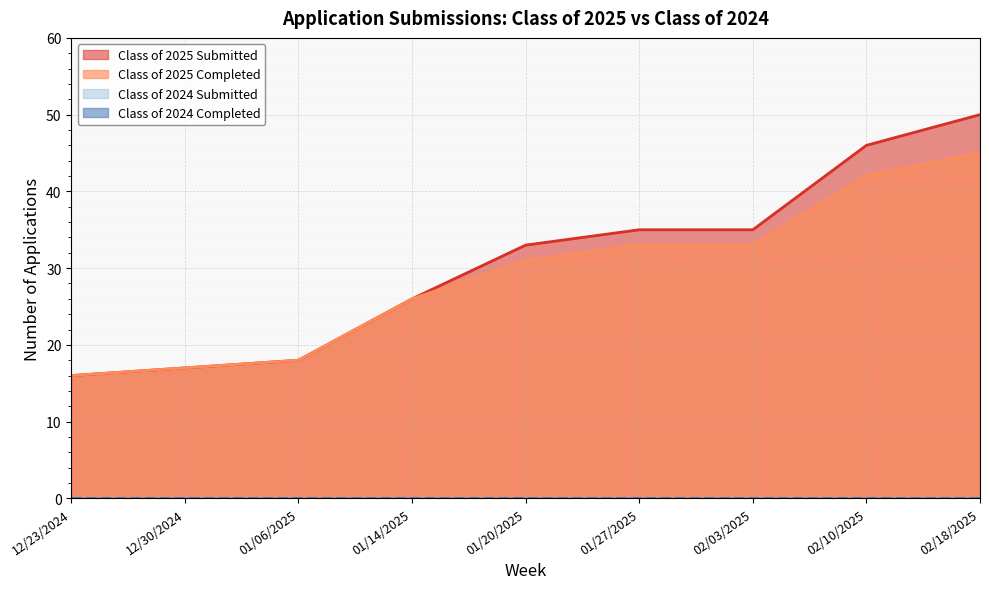

At which category does the chart reach its minimum across all series?

12/23/2024